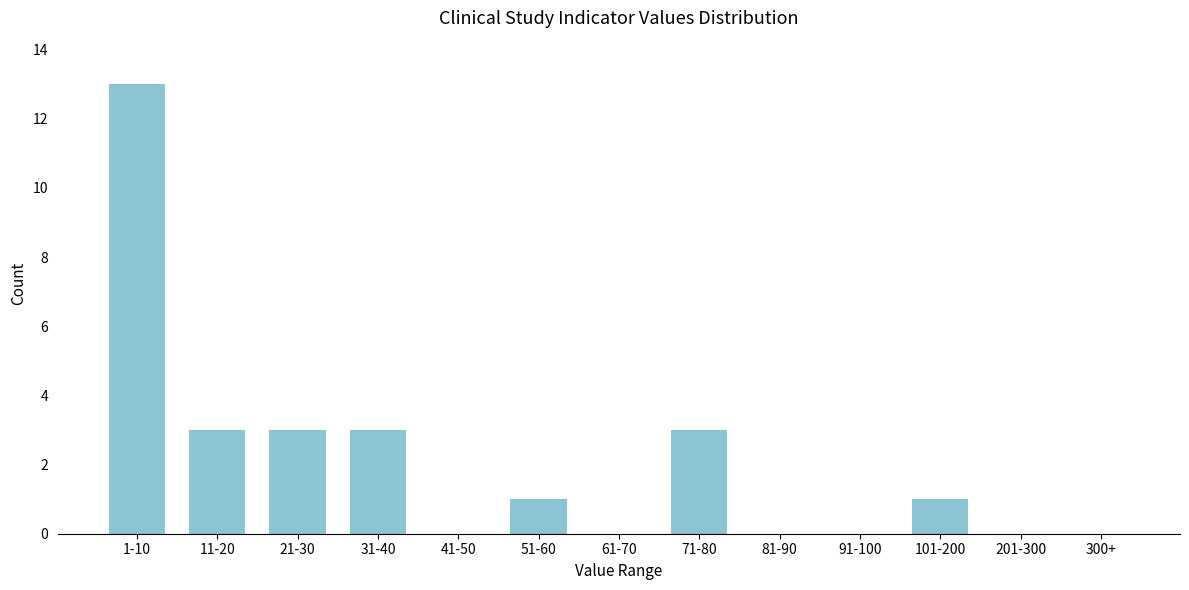

Reading left to right, what are all the values shown in this chart?

1-10=13	11-20=3	21-30=3	31-40=3	41-50=0	51-60=1	61-70=0	71-80=3	81-90=0	91-100=0	101-200=1	201-300=0	300+=0